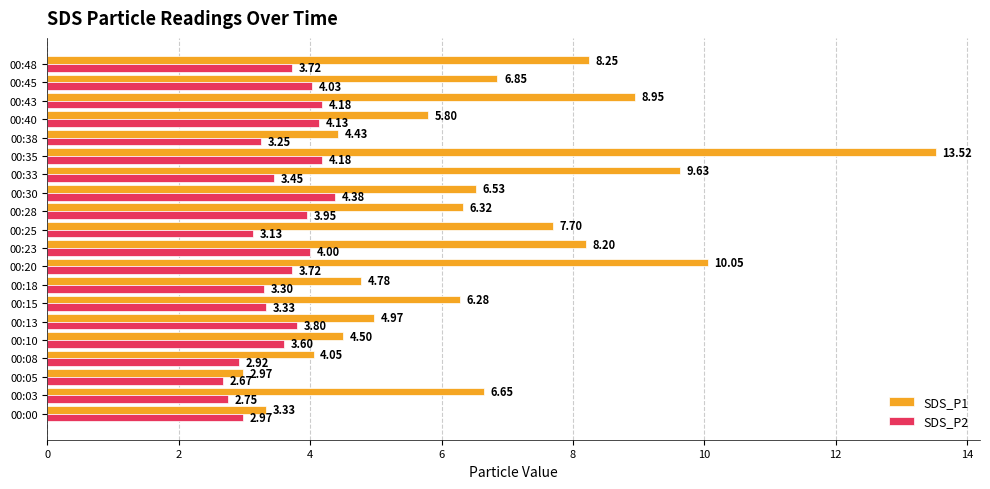

What is the sum of all SDS_P1 values?

133.8